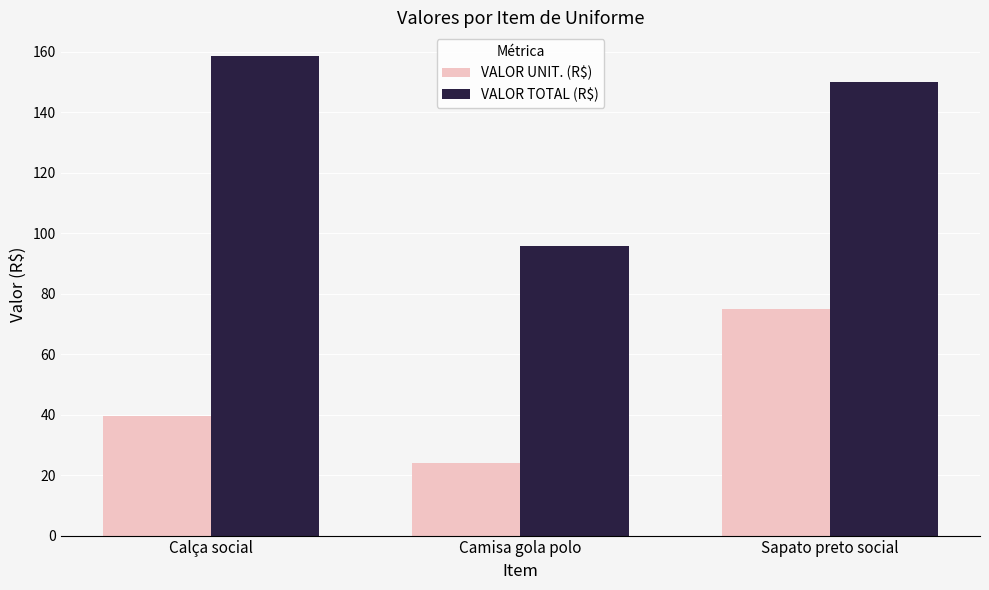

What is the label of the 3rd bar from the left?

Sapato preto social